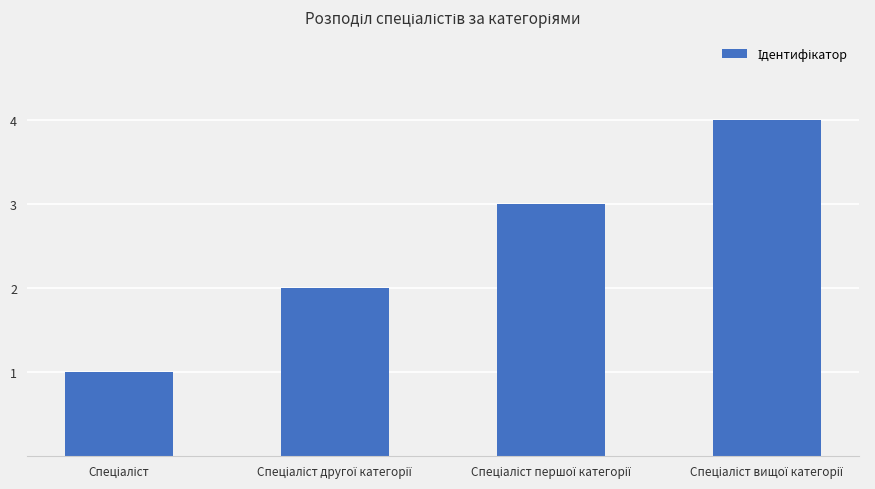

What is the difference between the maximum and second lowest values?

2